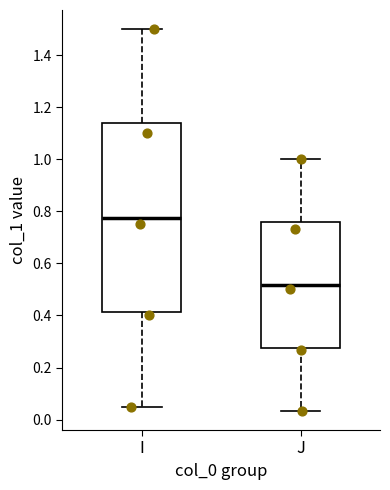

Which box has the highest median line?

I